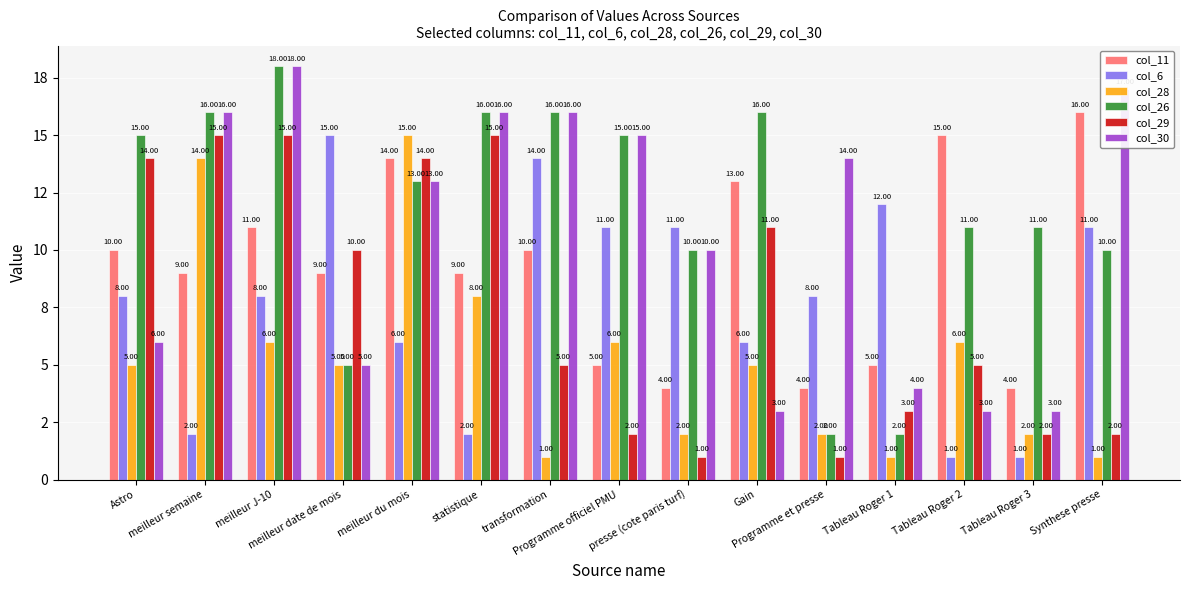

What is the sum of all col_11 values?

138